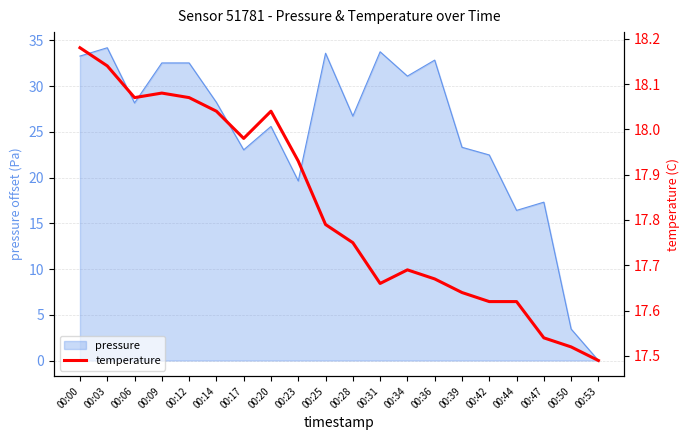

True or false: pressure has a value of 37.5 at 00:20.

False